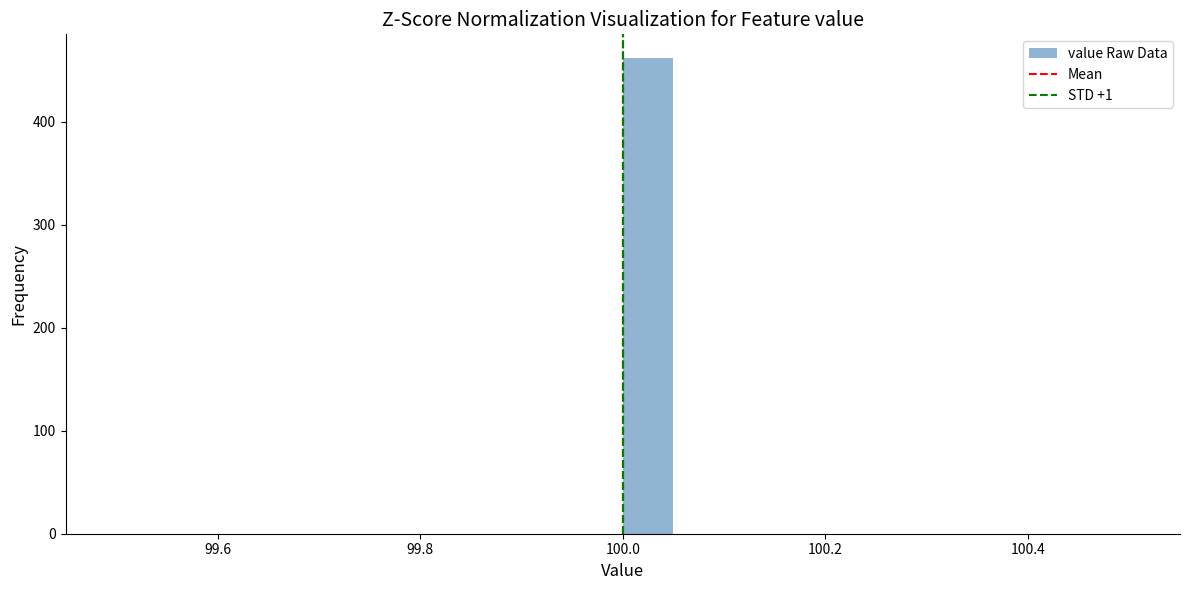

Read against the x-axis, roughly where is the centre of the tallest bar?

100.02